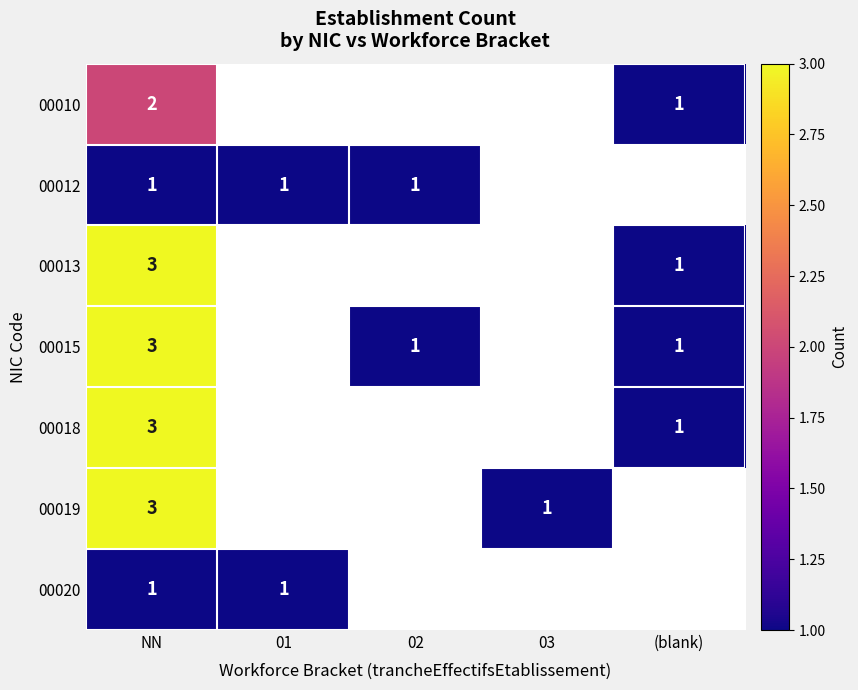

Is it true that 00010 equals 0 at NN?

False